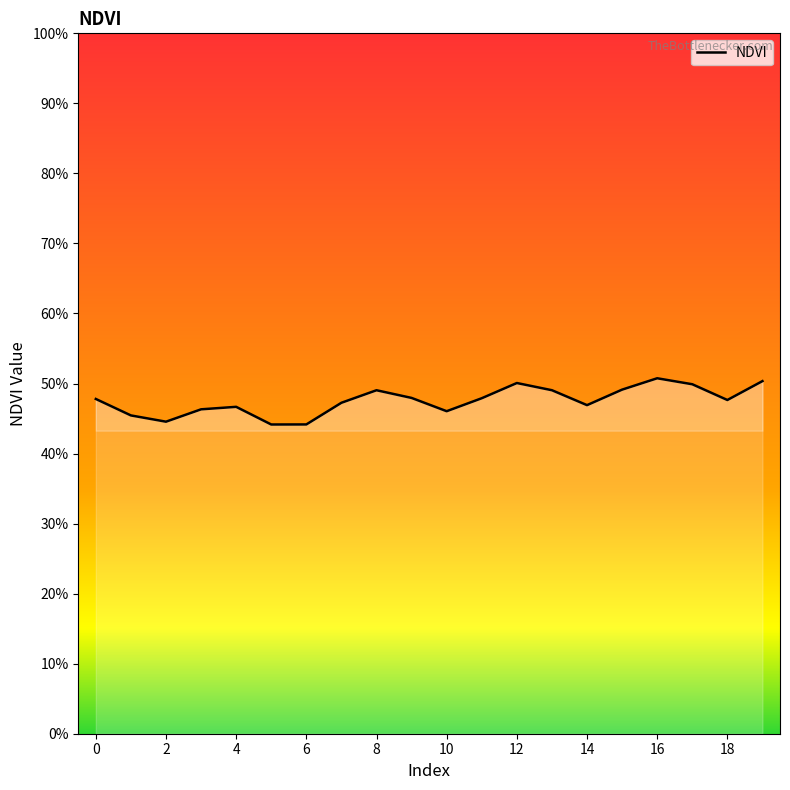

How many points are higher than both their immediate neighbors (excluding endpoints)?

4